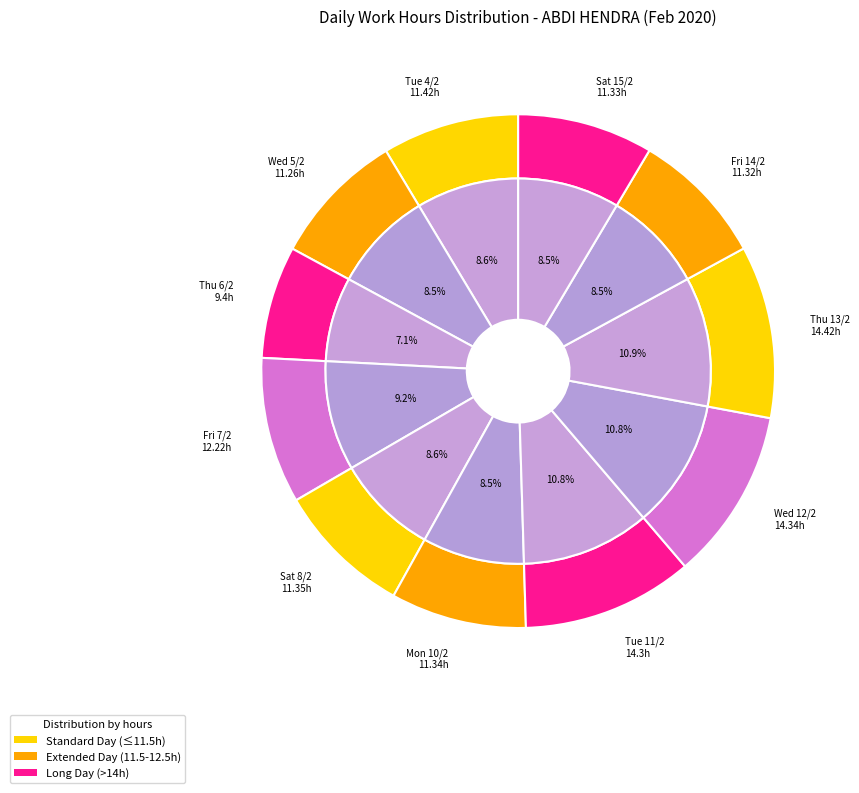

Does Tue 11/2 account for over 50% of the chart?

No